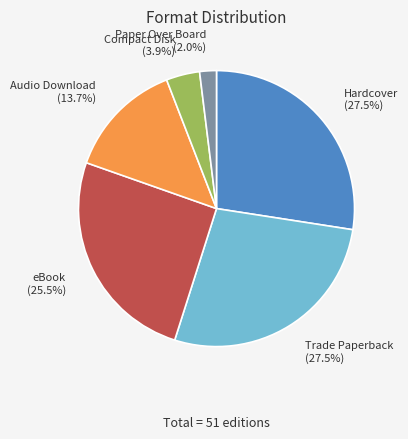

Between Hardcover and Audio Download, which is larger?

Hardcover